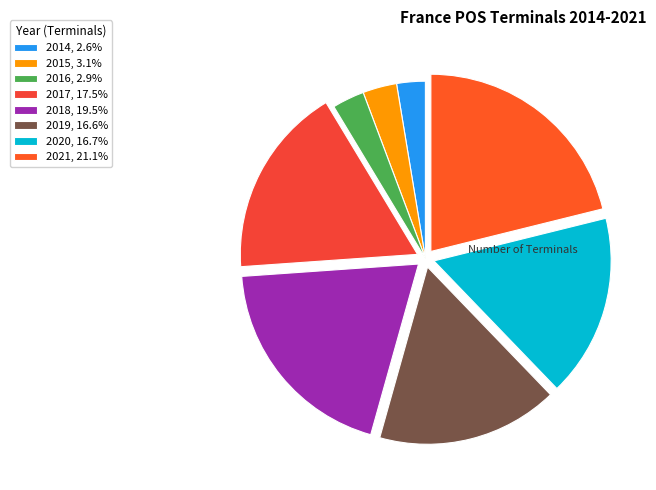

True or false: 2020 accounts for 27% of the total.

False